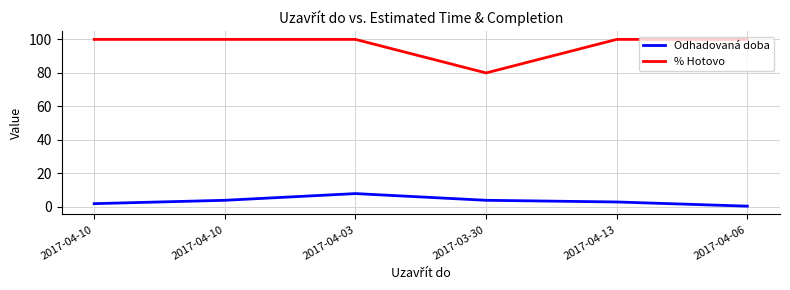

List the series in order of their peak value, lowest first.

Odhadovaná doba, % Hotovo